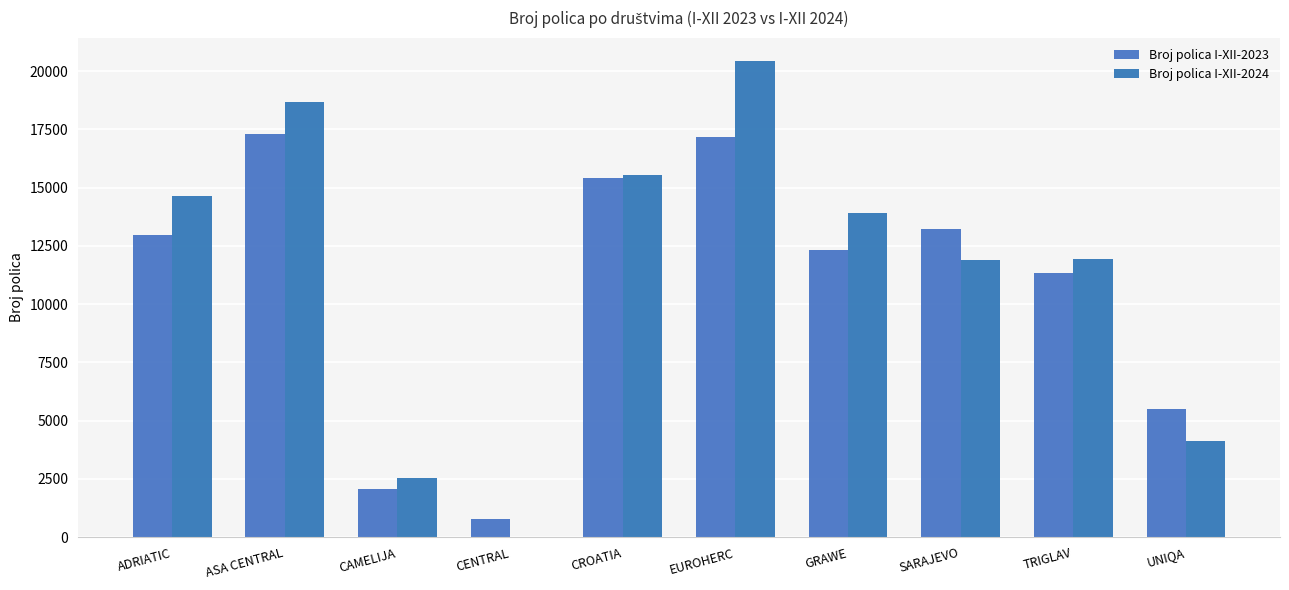

What is the difference between the maximum and minimum values in the Broj polica I-XII-2024 series?

20418